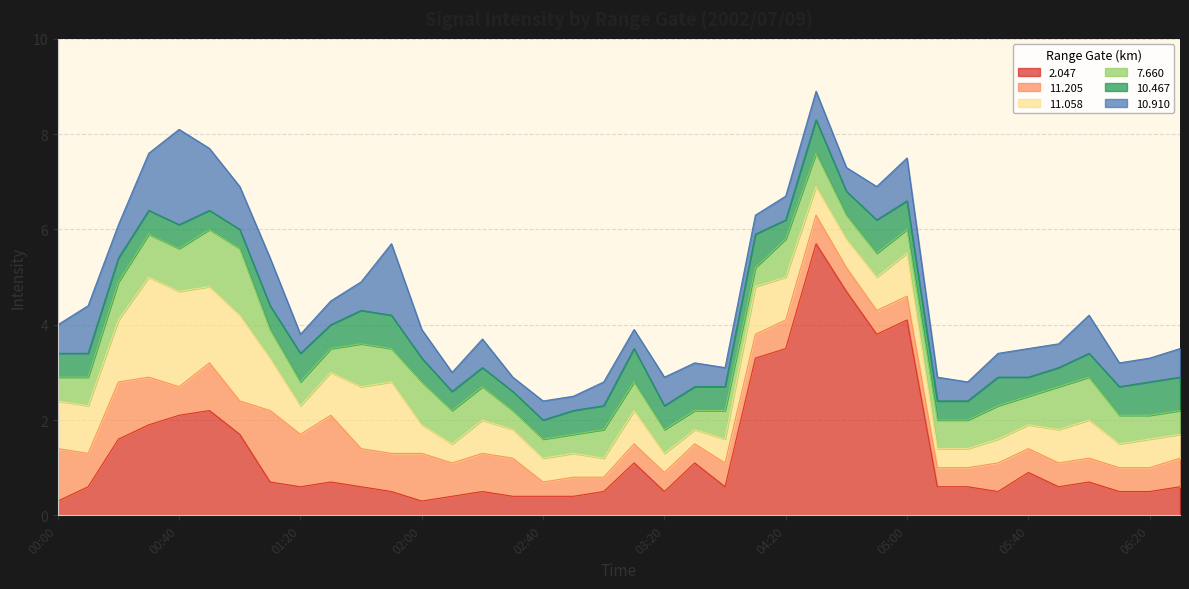

In  11.058, how many points are lower than both neighbors (excluding endpoints)?

6